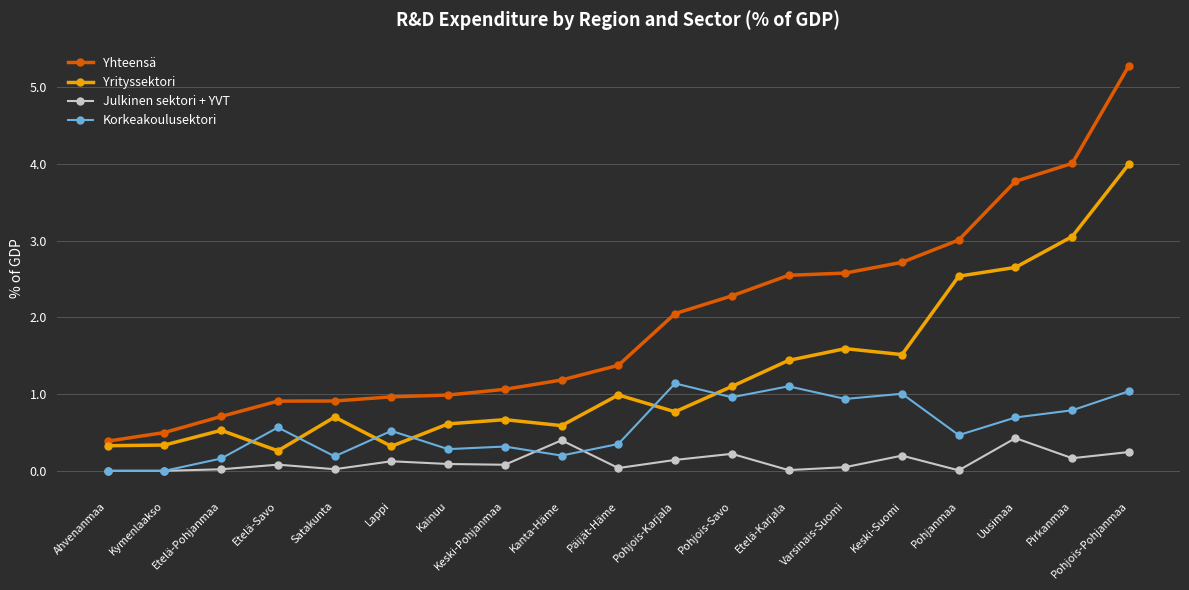

True or false: Yhteensä and Yrityssektori intersect in this chart.

False